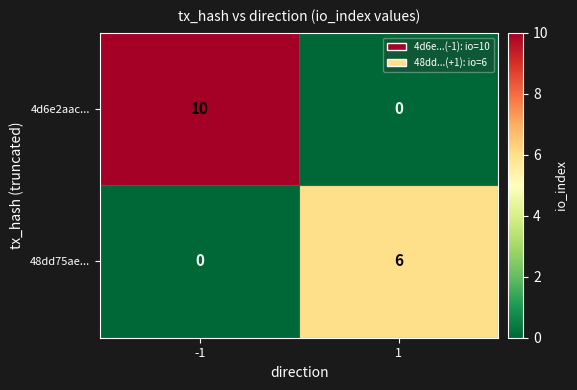

Reading right to left, list all the values displayed in this chart.

4d6e2aac...: 1=0	-1=10
48dd75ae...: 1=6	-1=0